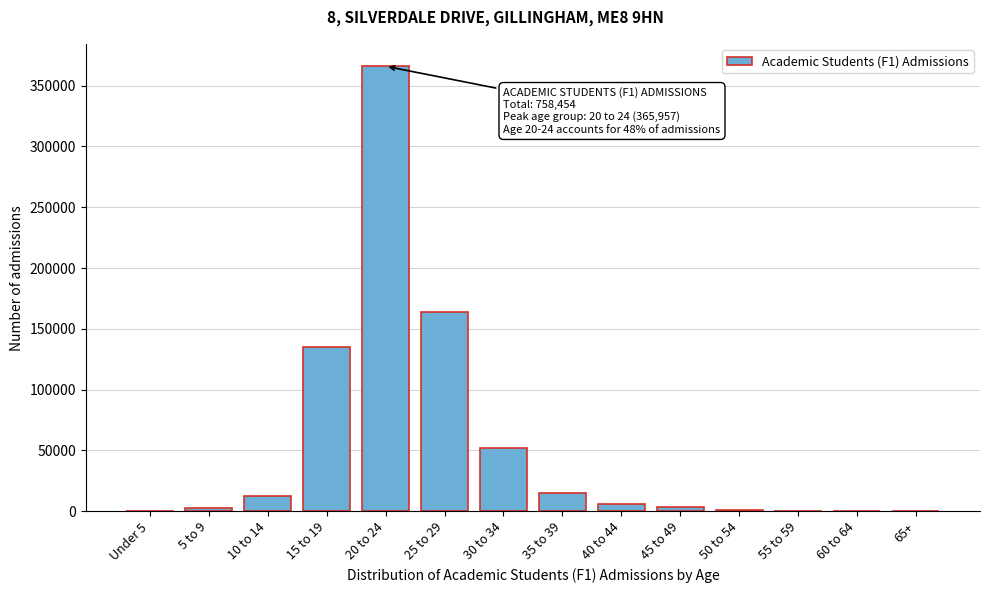

What is the sum of all values?

758454